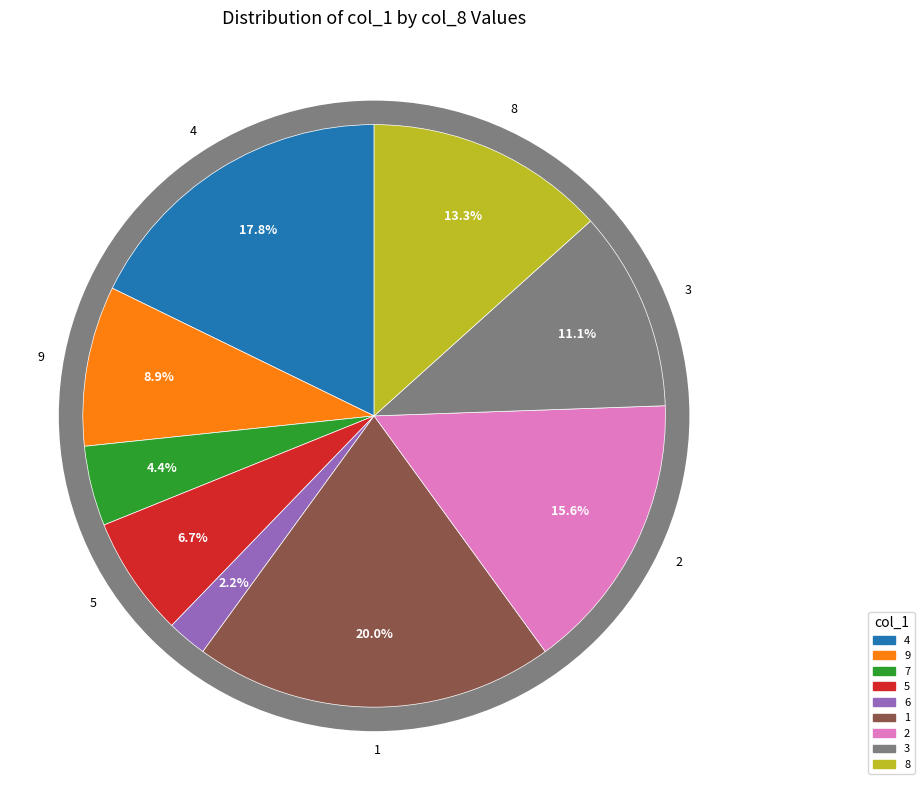

How many segments does this pie chart have?

9